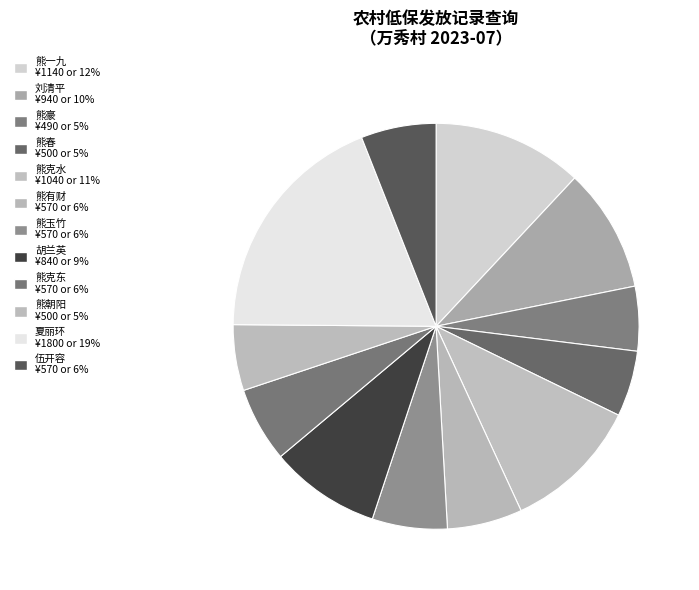

How many slices are in this pie chart?

12